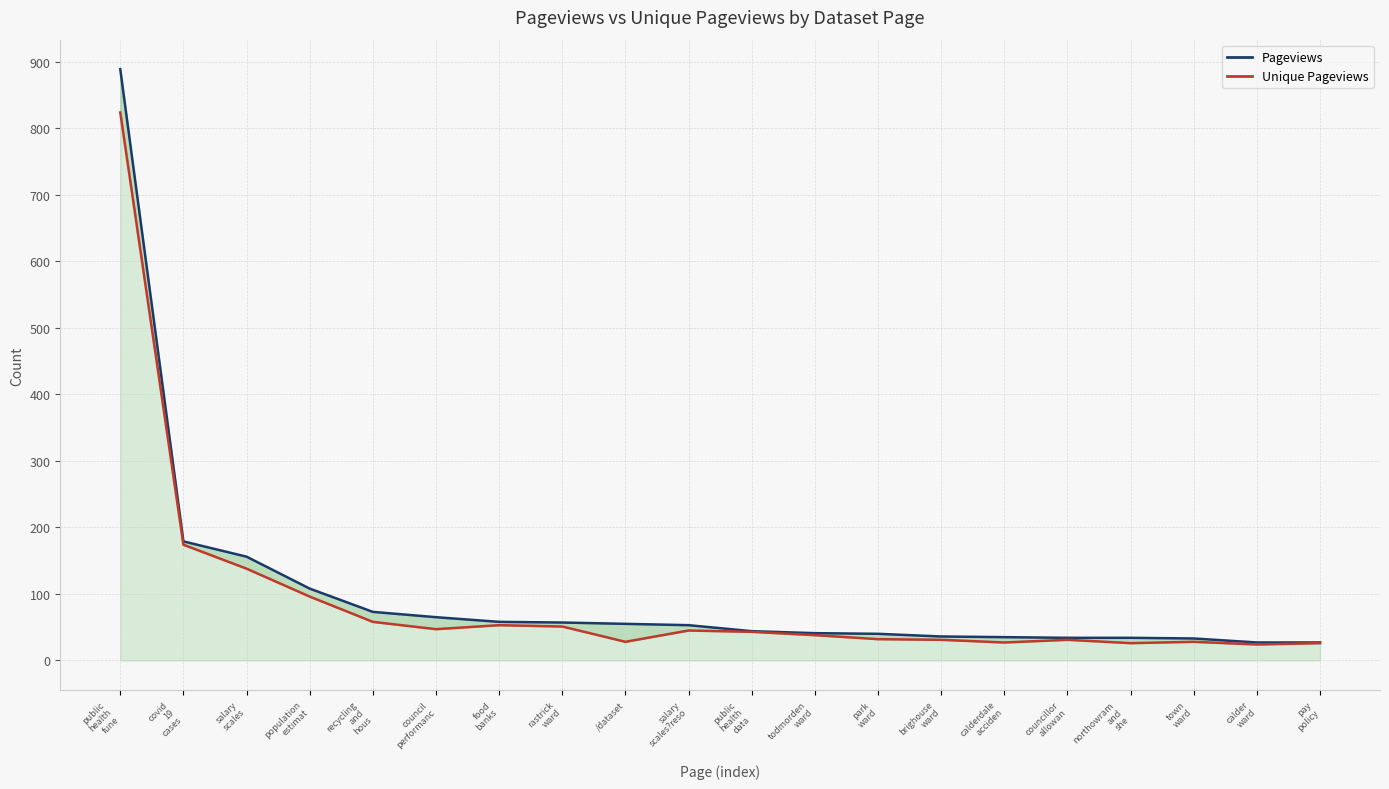

What is the spread (max minus min) of values at pay
policy?

1